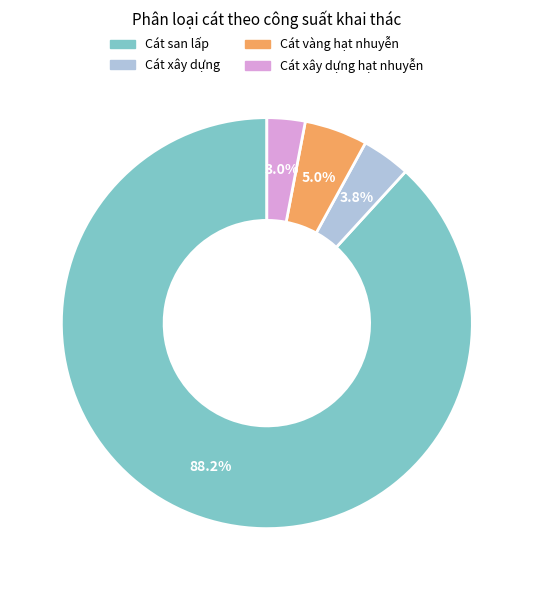

Does any single category account for the majority?

Yes